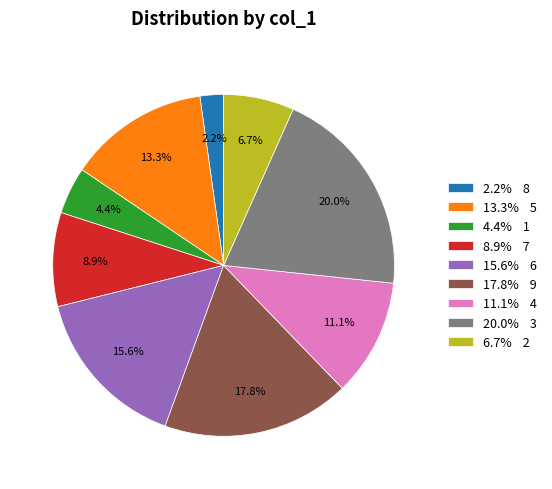

Rank the categories by value from lowest to highest.

2.2% 8, 4.4% 1, 6.7% 2, 8.9% 7, 11.1% 4, 13.3% 5, 15.6% 6, 17.8% 9, 20.0% 3